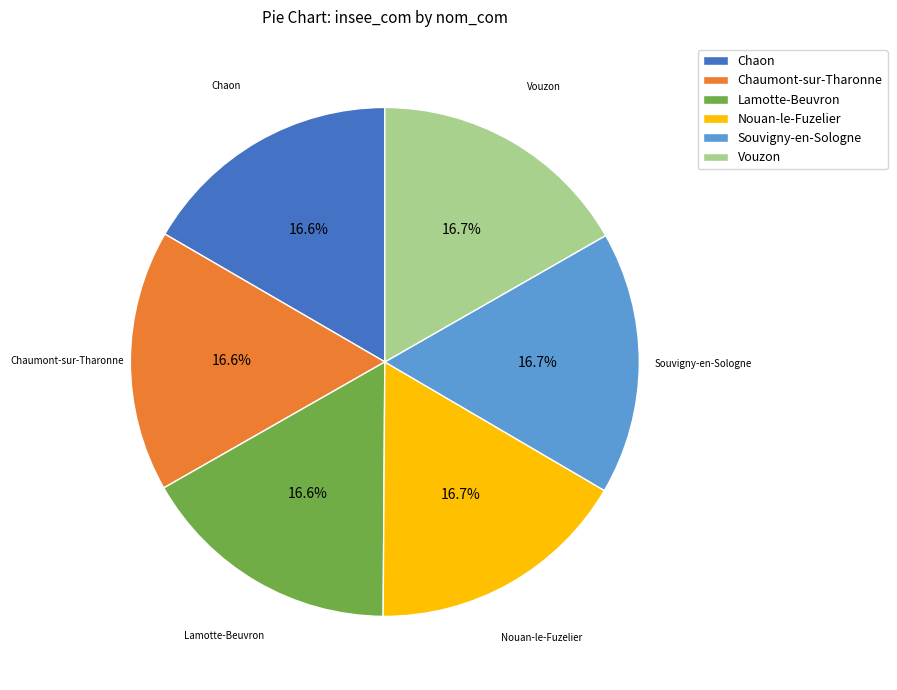

Combined, do Lamotte-Beuvron and Vouzon account for over 50%?

No